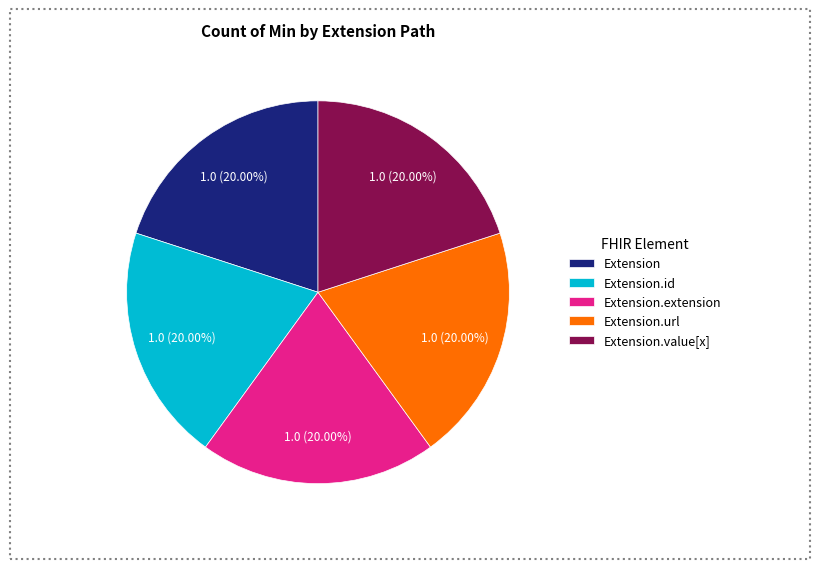

Do Extension.url and Extension together represent more than half of the pie?

No